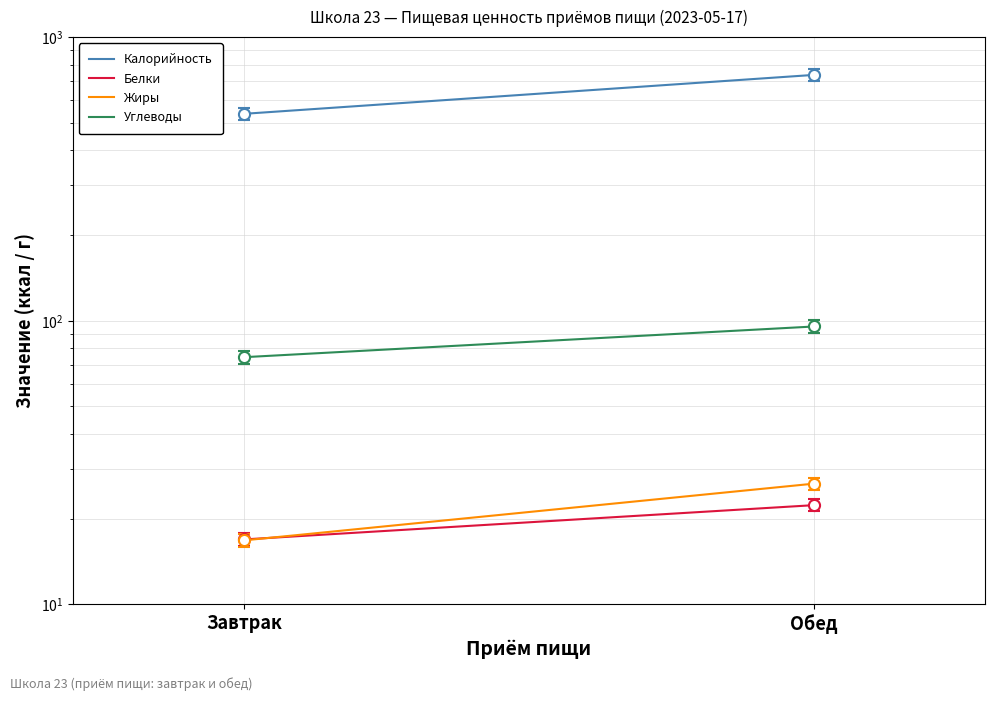

At which label does Жиры reach its minimum?

Завтрак